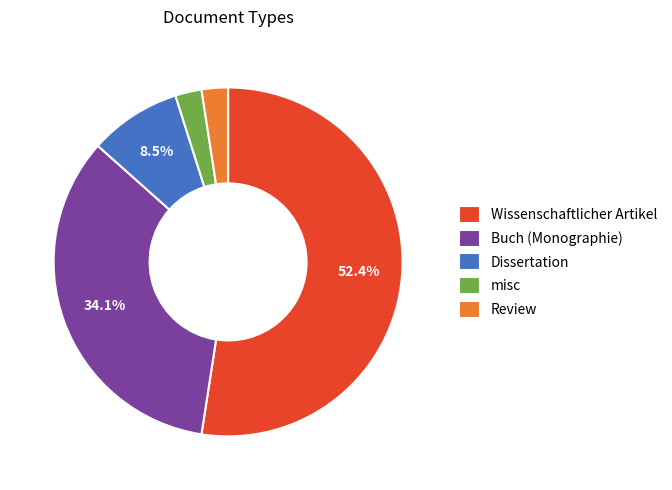

How many slices are in this pie chart?

5